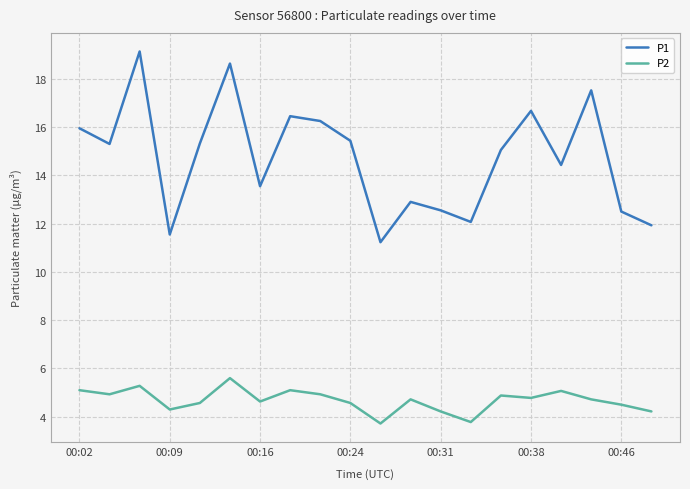

Which series has the widest spread of values?

P1